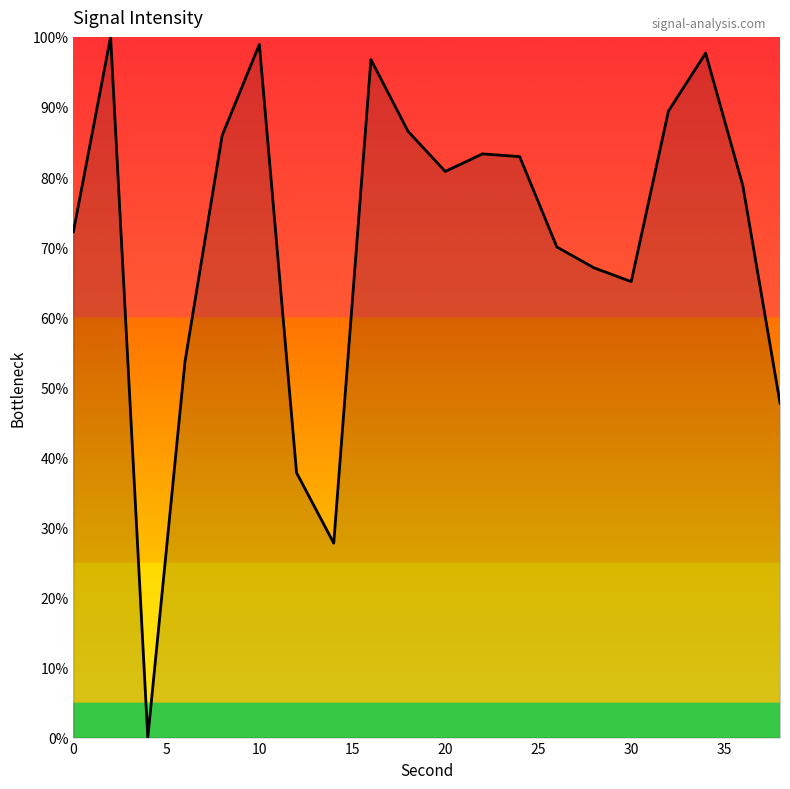

What is the difference between the maximum and minimum values?

100.0